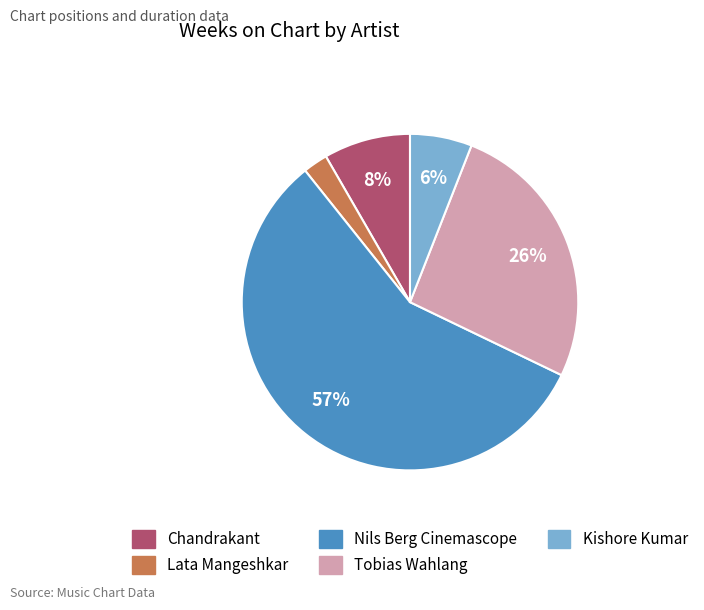

Rank the categories by value from highest to lowest.

Nils Berg Cinemascope, Tobias Wahlang, Chandrakant, Kishore Kumar, Lata Mangeshkar